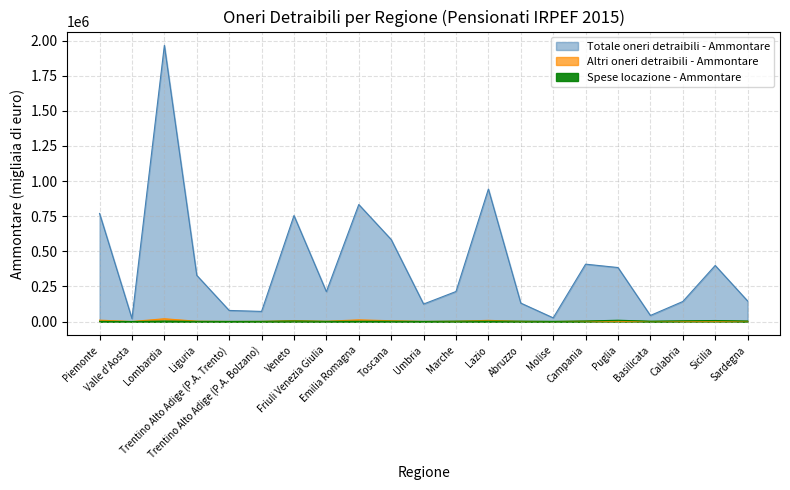

Does the chart display data point markers on the line(s)?

No